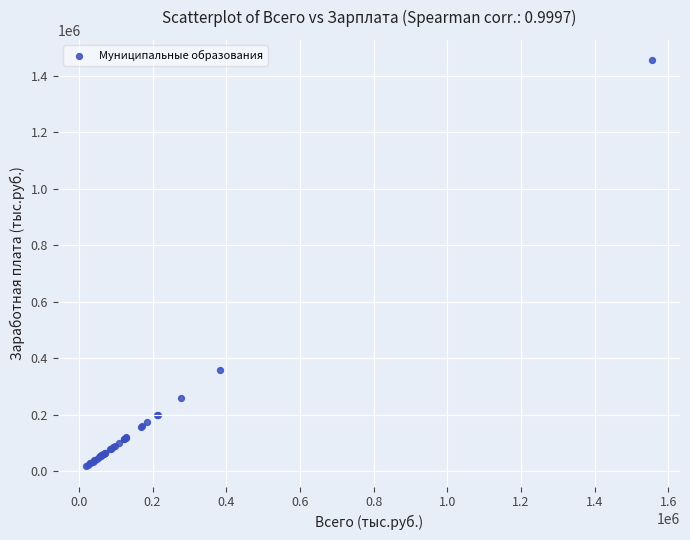

What Y value in the scatter plot is closest to 737084?

359325.7